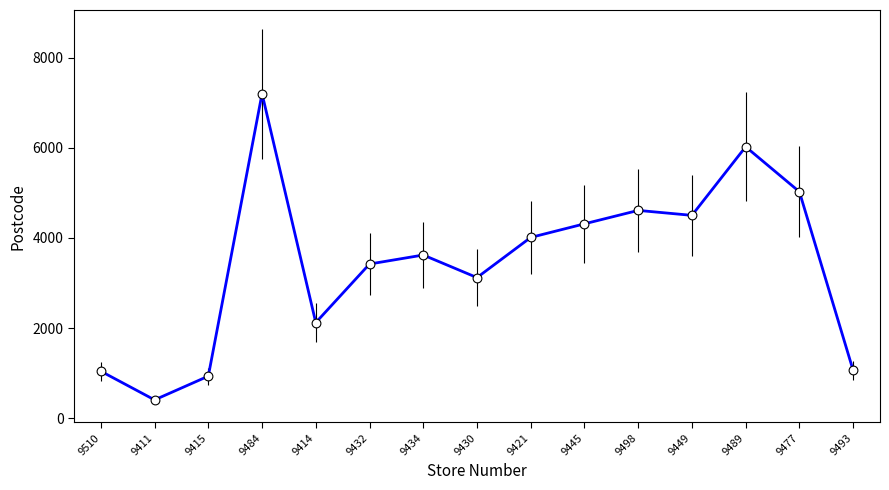

Which has a higher value, 9498 or 9414?

9498